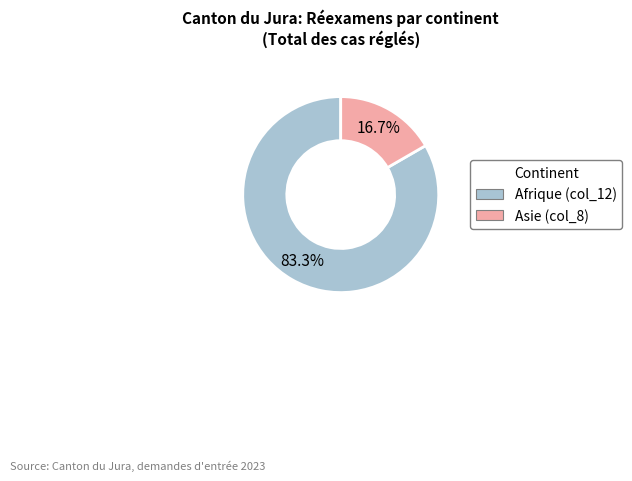

How many slices are in this pie chart?

2